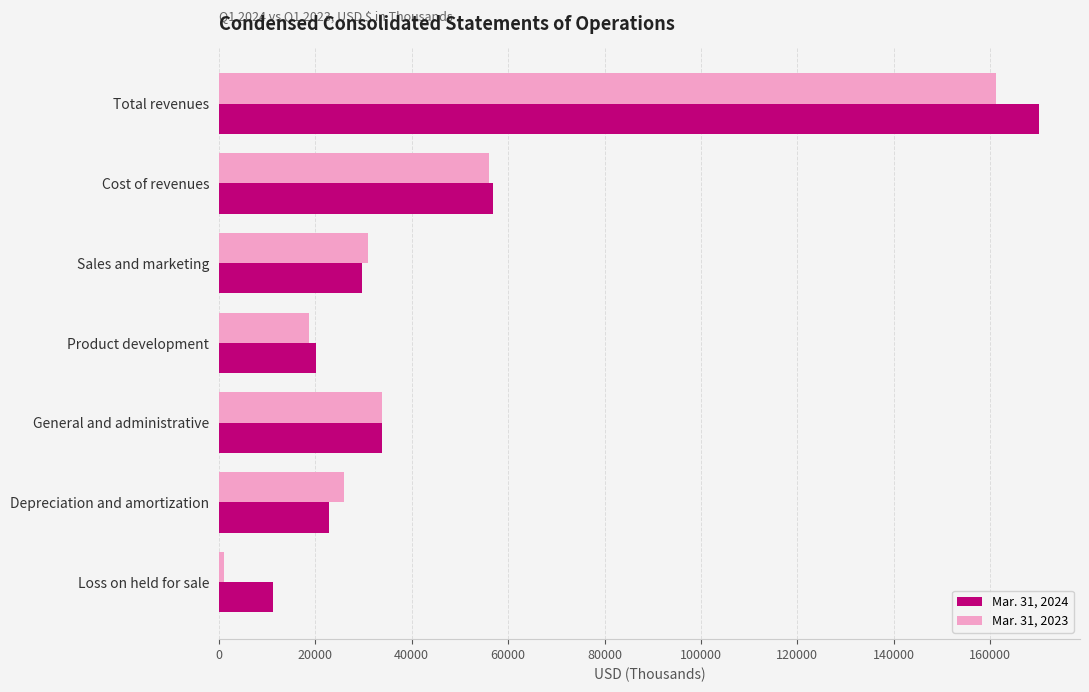

What is the minimum value for Mar. 31, 2024?

11221